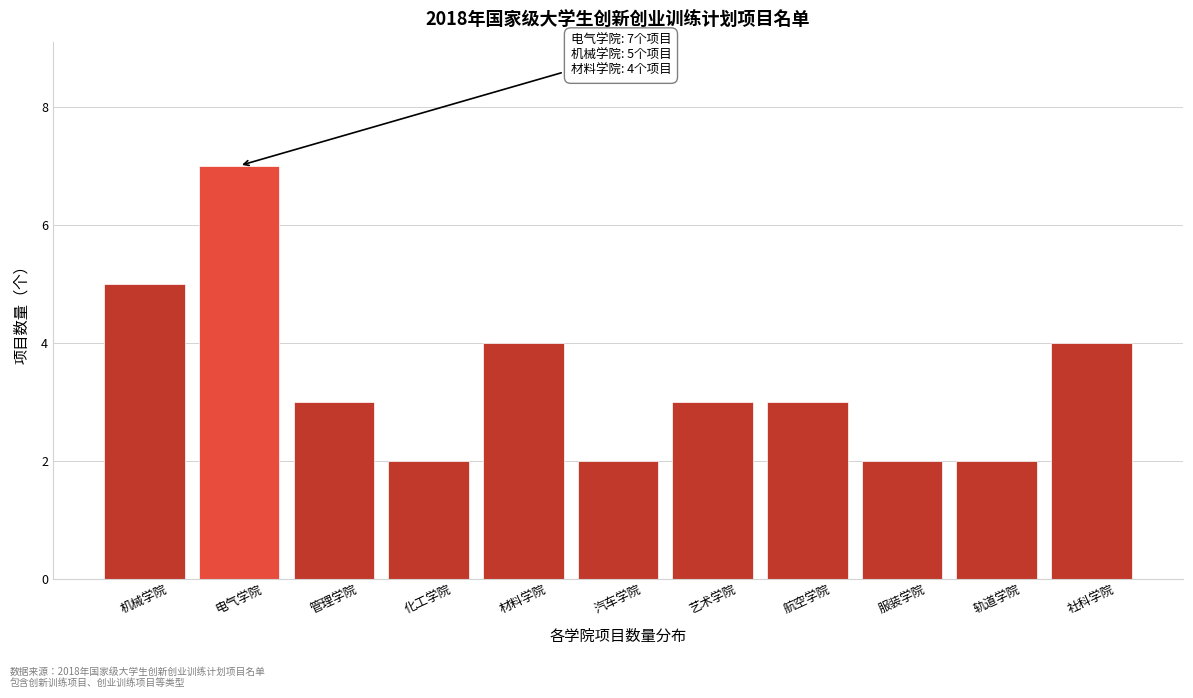

Reading left to right, transcribe all the data shown in this chart.

5	7	3	2	4	2	3	3	2	2	4